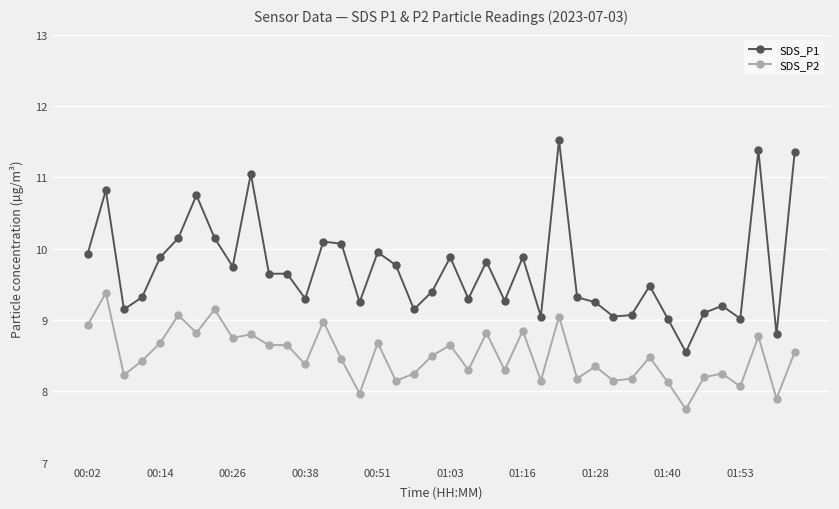

Rank the series by their average value, from lowest to highest.

SDS_P2, SDS_P1